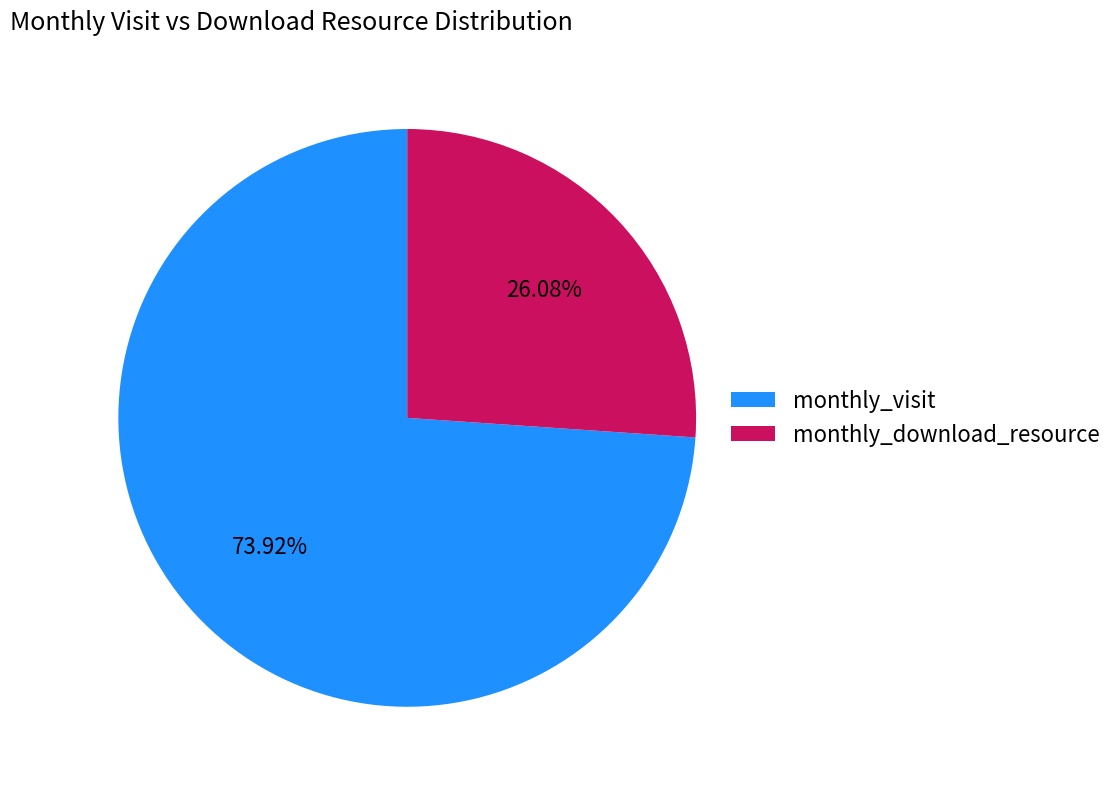

Rank the categories by value from highest to lowest.

monthly_visit, monthly_download_resource